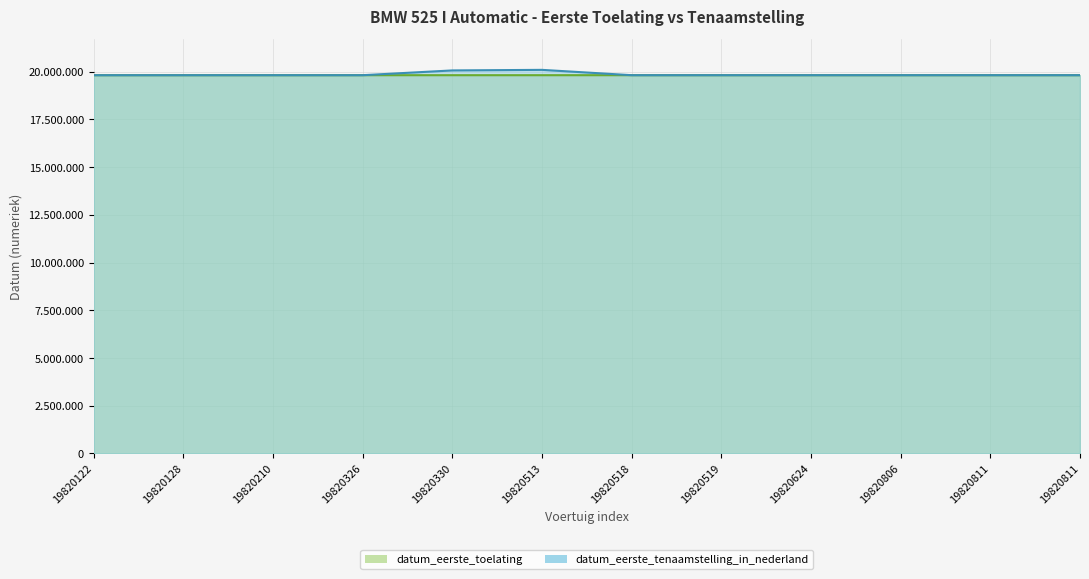

Reading left to right, extract all data points from this chart.

datum_eerste_toelating: 19820122	19820128	19820210	19820326	19820330	19820513	19820518	19820519	19820624	19820806	19820811	19820811
datum_eerste_tenaamstelling_in_nederland: 19820122	19820128	19820210	19820326	20070405	20100125	19820518	19820519	19820624	19820806	19820811	19820811